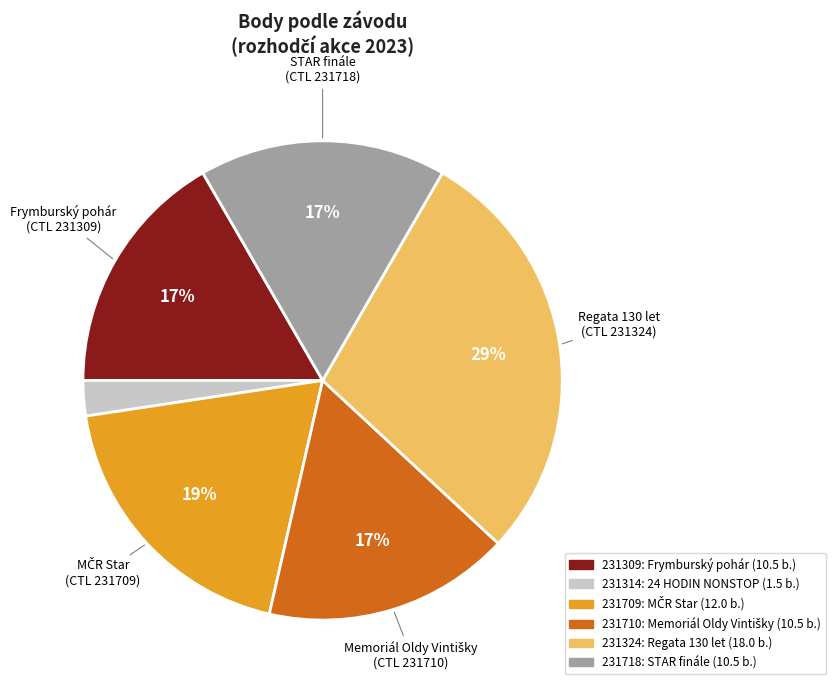

Between 231314 and 231309, which is larger?

231309